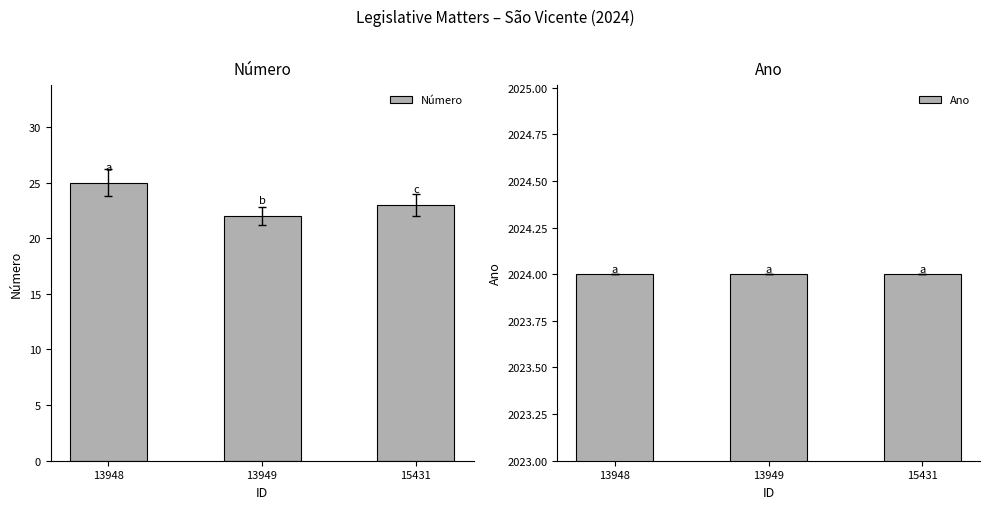

What are all the series names shown in the legend?

Número, Ano